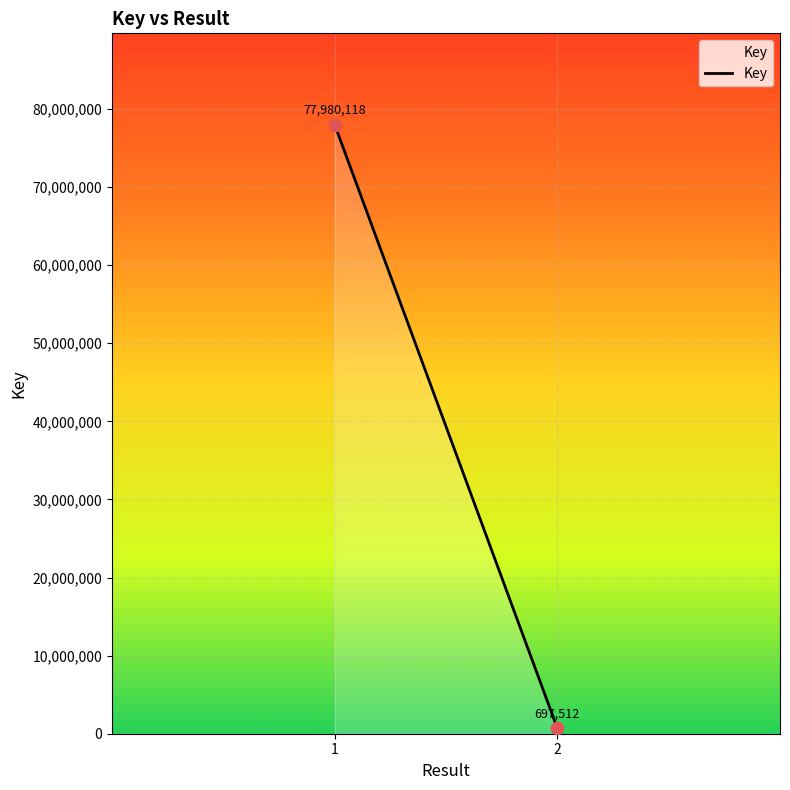

What is the difference between the maximum and minimum values?

77282606.0